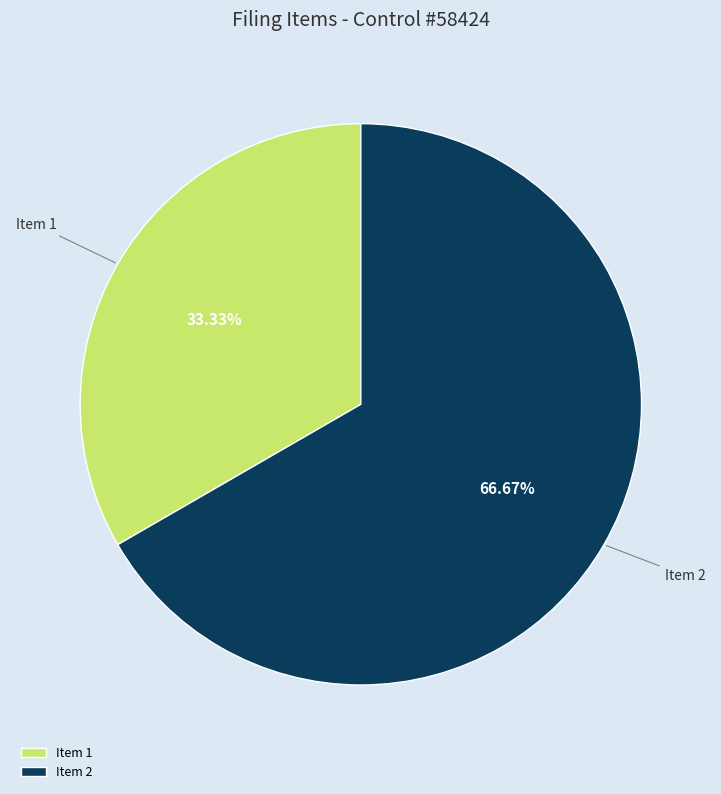

Count the number of slices in the pie.

2